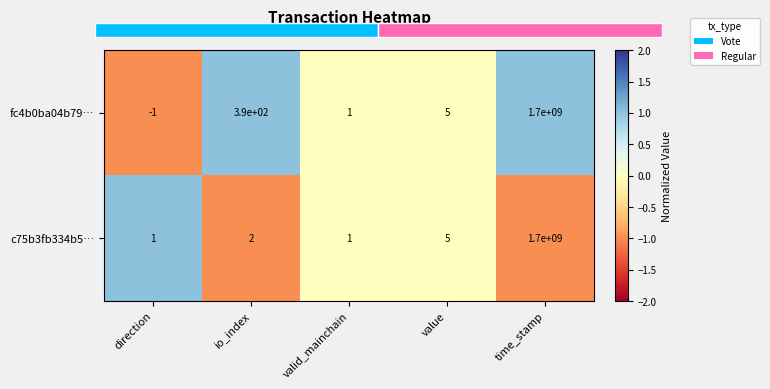

At which label does c75b3fb334b5… reach its peak?

time_stamp